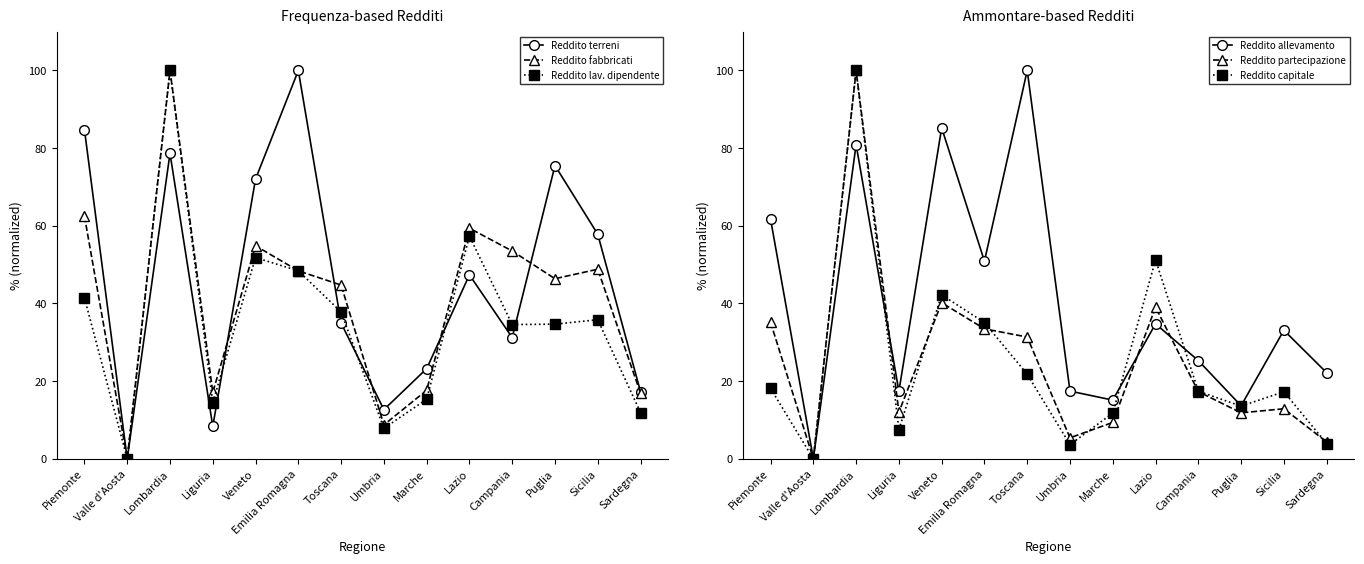

Reading left to right, transcribe all the data shown in this chart.

Reddito terreni: 84.8	0.0	78.7	8.3	72.0	100.0	35.0	12.7	23.2	47.4	31.2	75.5	57.8	17.3
Reddito fabbricati: 62.5	0.0	100.0	17.1	54.9	48.4	44.7	8.7	17.6	59.4	53.5	46.4	48.8	16.9
Reddito lav. dipendente: 41.4	0.0	100.0	14.5	51.8	48.4	37.8	7.8	15.3	57.4	34.6	34.7	35.8	11.9
Reddito allevamento: 61.7	0.0	80.9	17.4	85.2	50.9	100.0	17.4	15.1	34.8	25.3	13.7	33.1	22.2
Reddito partecipazione: 35.2	0.0	100.0	12.0	40.2	33.5	31.4	5.4	9.4	39.0	17.3	11.8	12.9	4.3
Reddito capitale: 18.1	0.0	100.0	7.5	42.2	35.1	21.8	3.7	11.8	51.2	17.4	13.6	17.3	3.9